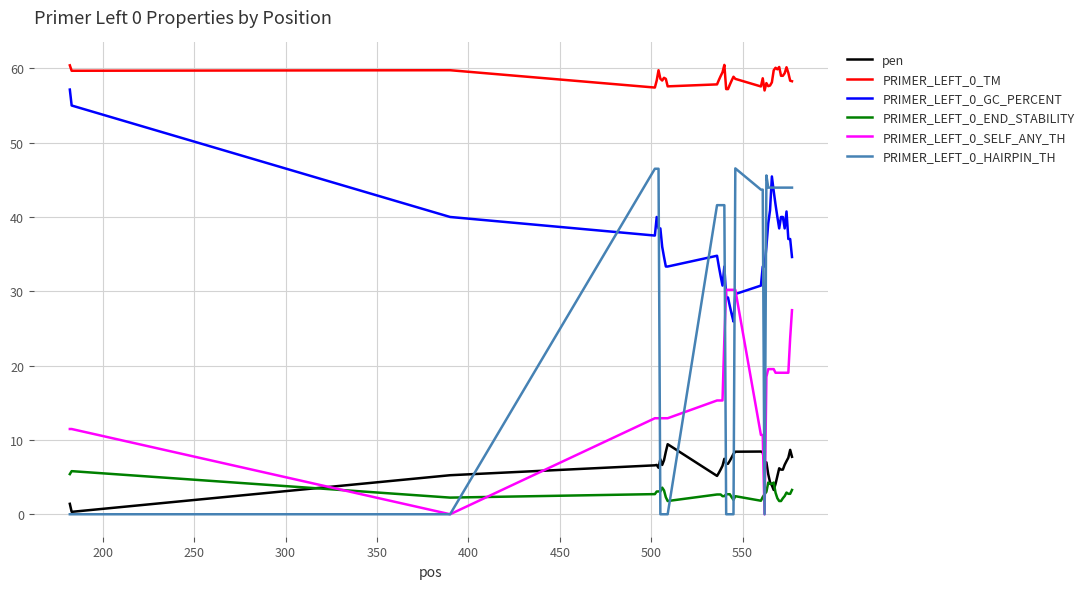

What is the minimum value for PRIMER_LEFT_0_TM?

57.0